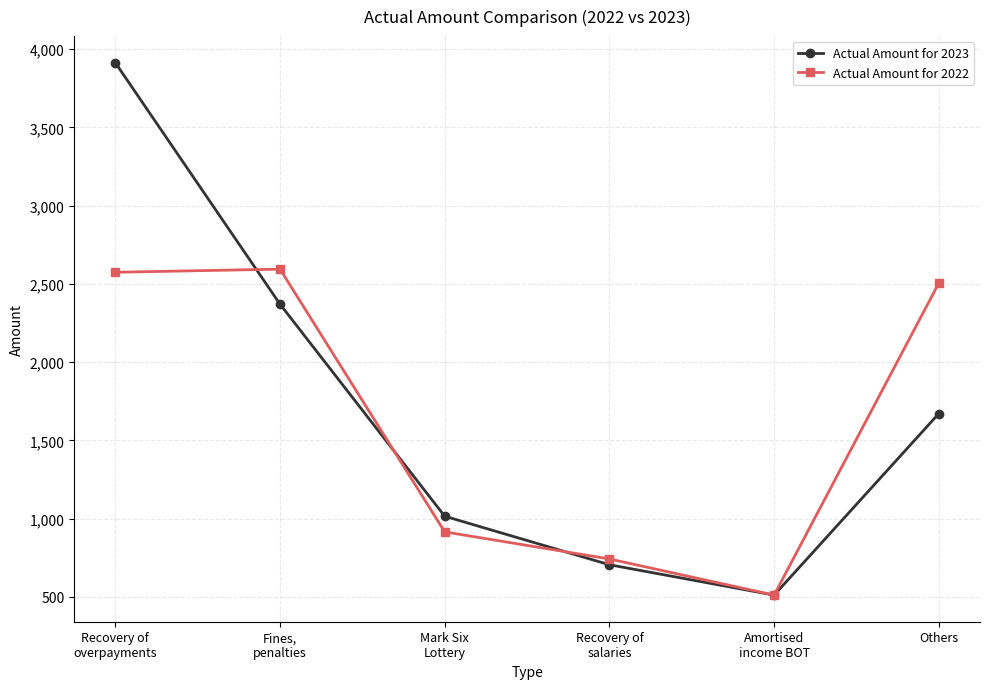

What is the sum of all Actual Amount for 2022 values?

9841